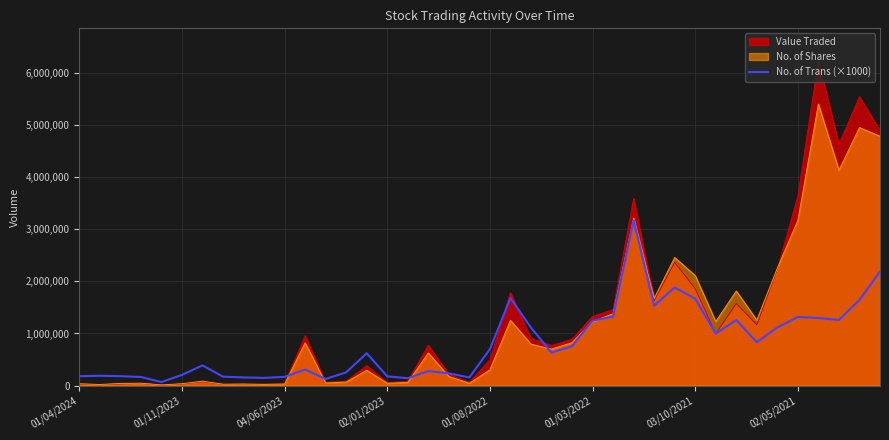

What is the average value?

798075